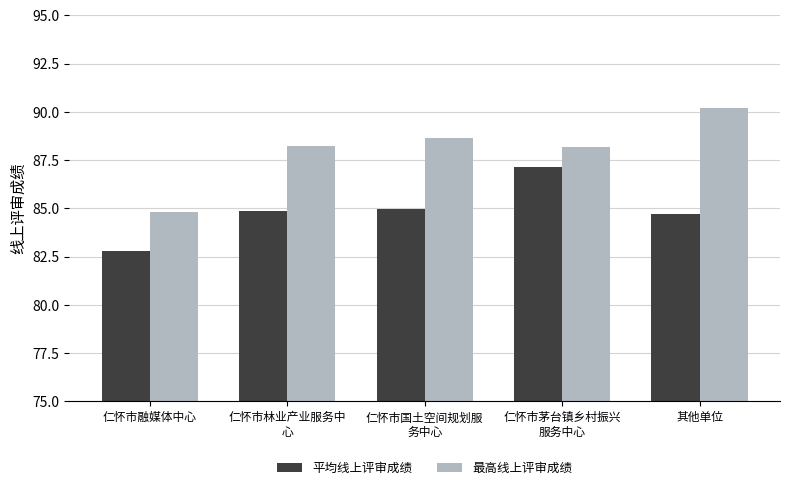

How many bars are there in each group?

2